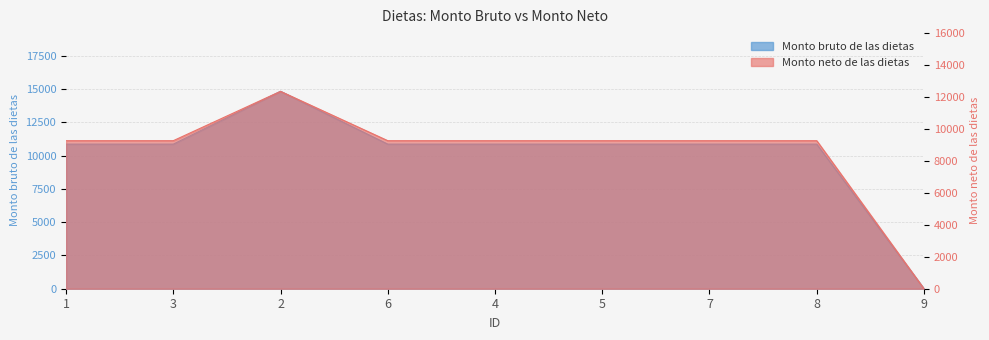

Which category has the lowest value in the Monto neto de las dietas series?

9